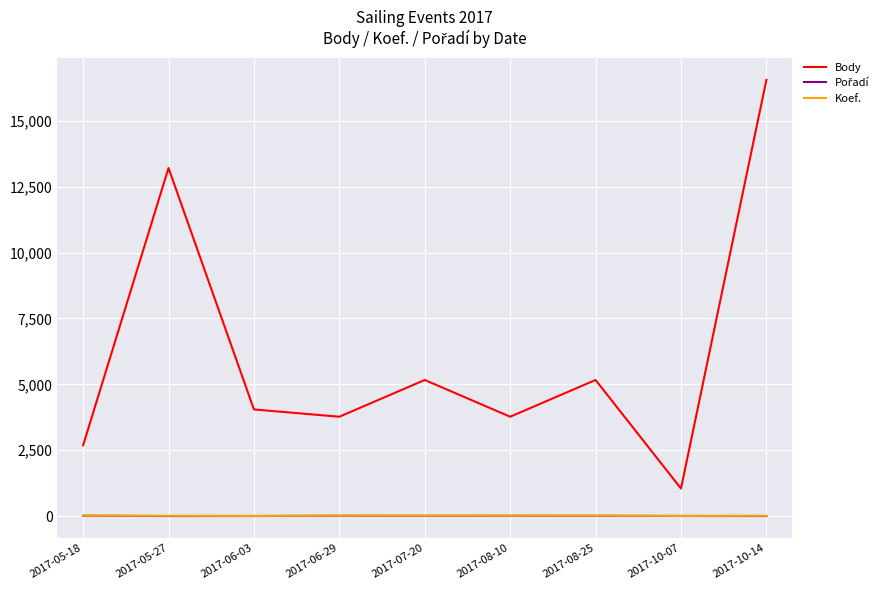

Which category has the highest value across all series?

2017-10-14